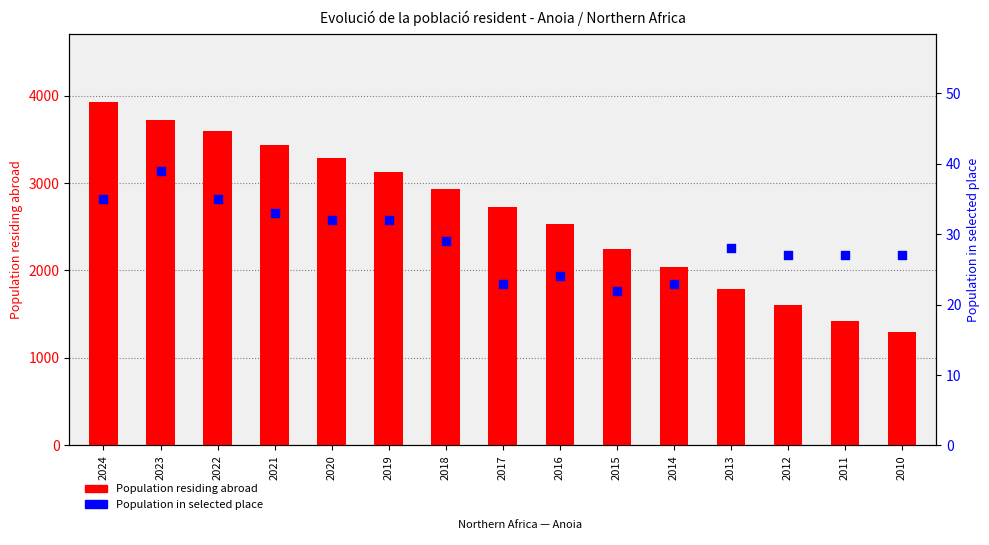

Which series has the largest total across all categories?

Population residing abroad